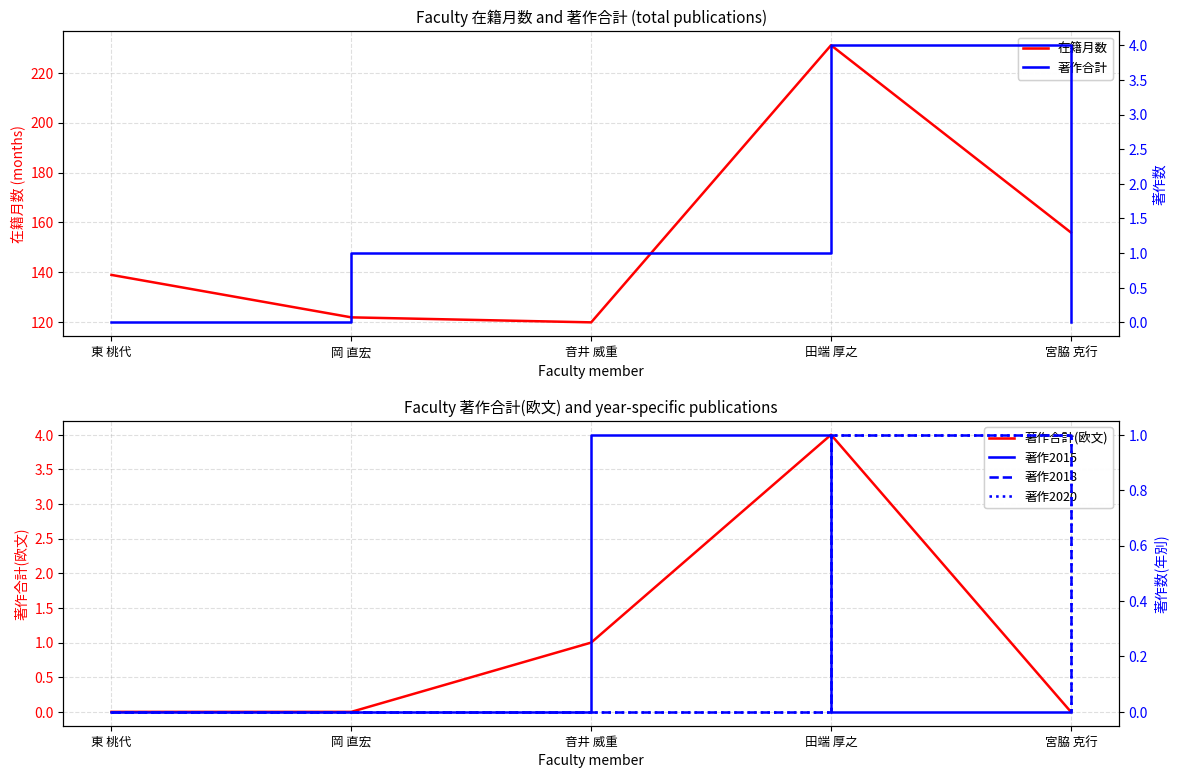

How many values in the 在籍月数 series are below 139?

2